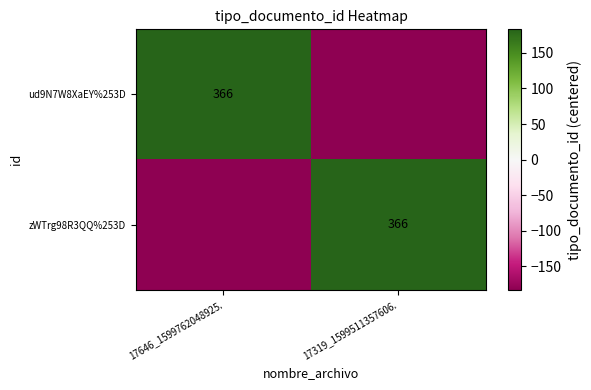

Which label corresponds to the largest value in the chart?

17646_1599762048925.